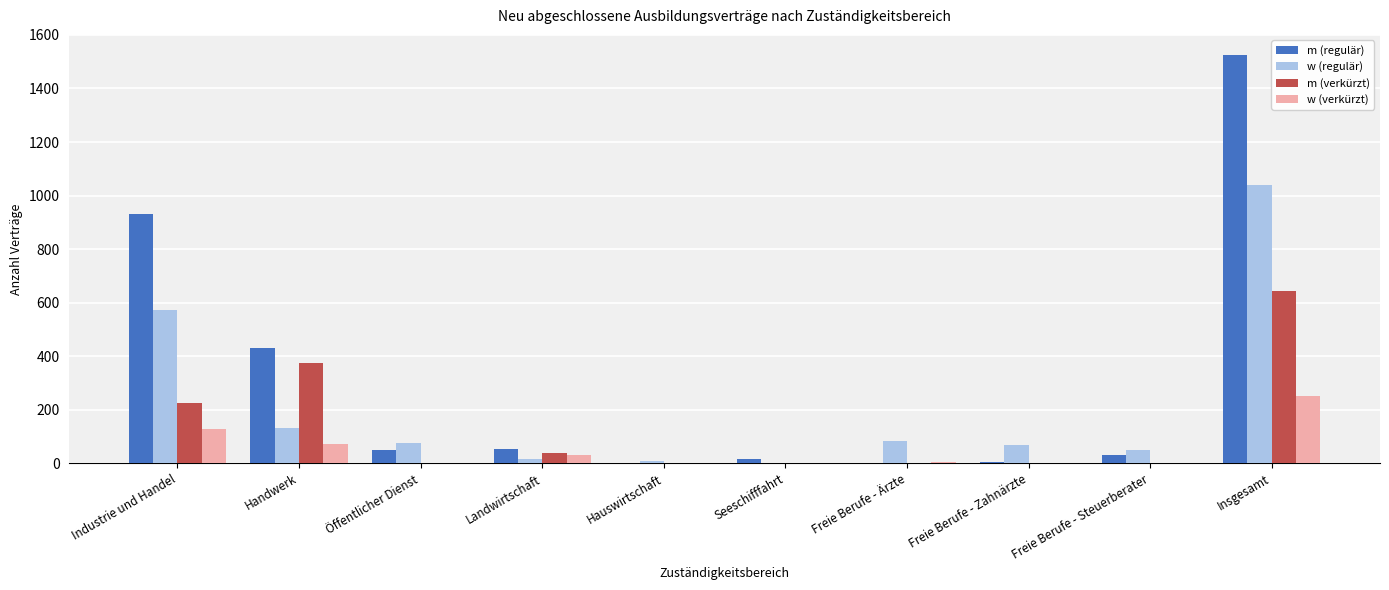

Does the chart contain stacked bars?

No